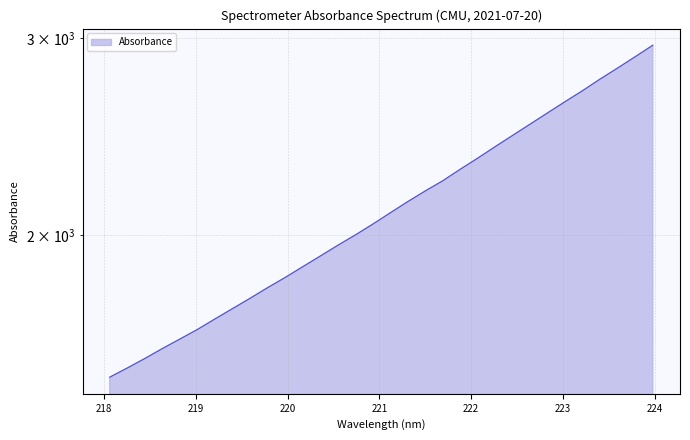

Approximately how many times larger is the value at 219.0156 compared to 223.5987?

0.6